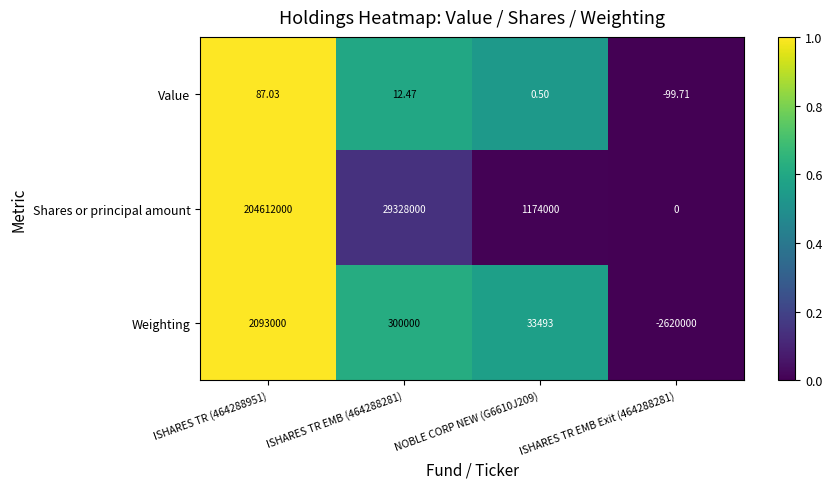

Which series changed the most between ISHARES TR EMB (464288281) and NOBLE CORP NEW (G6610J209)?

Shares or principal amount